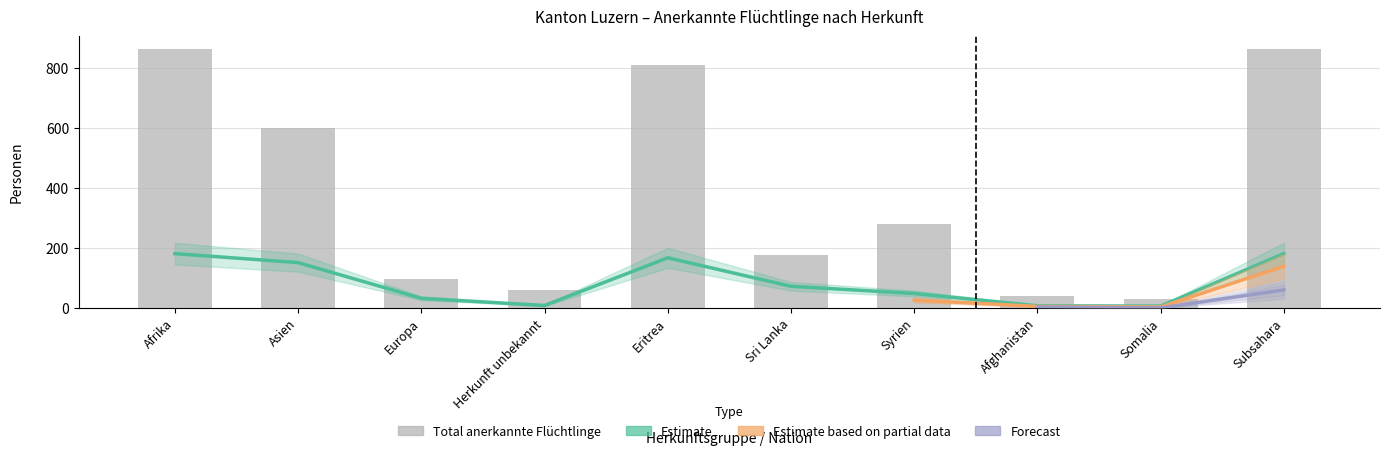

The value of Total anerkannte Flüchtlinge at Asien is 599. True or false?

True